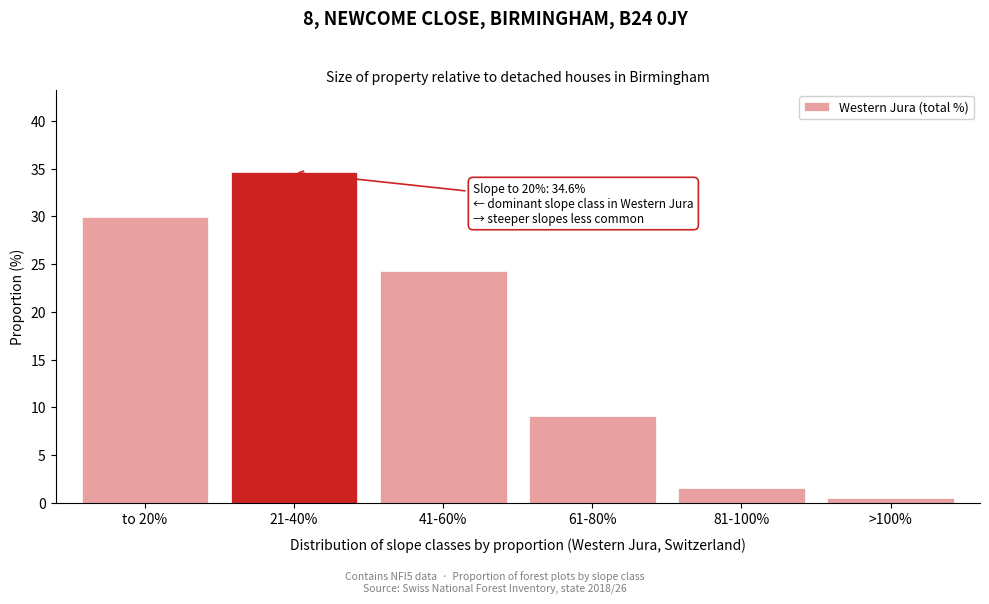

Reading right to left, what are all the values shown in this chart?

0.5	1.6	9.1	24.3	34.6	29.9